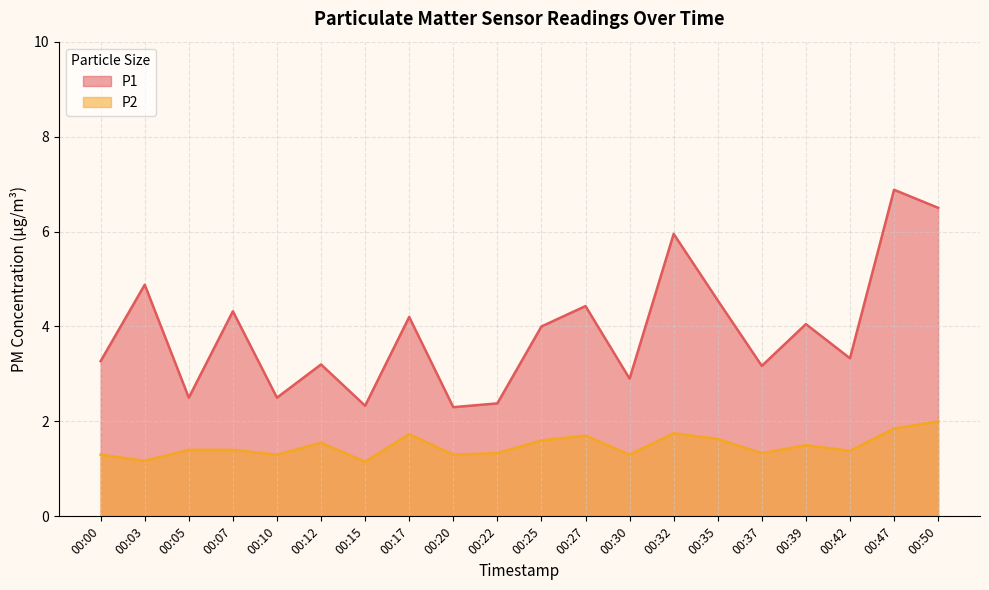

True or false: P1 has a value of 8.8 at 00:32.

False